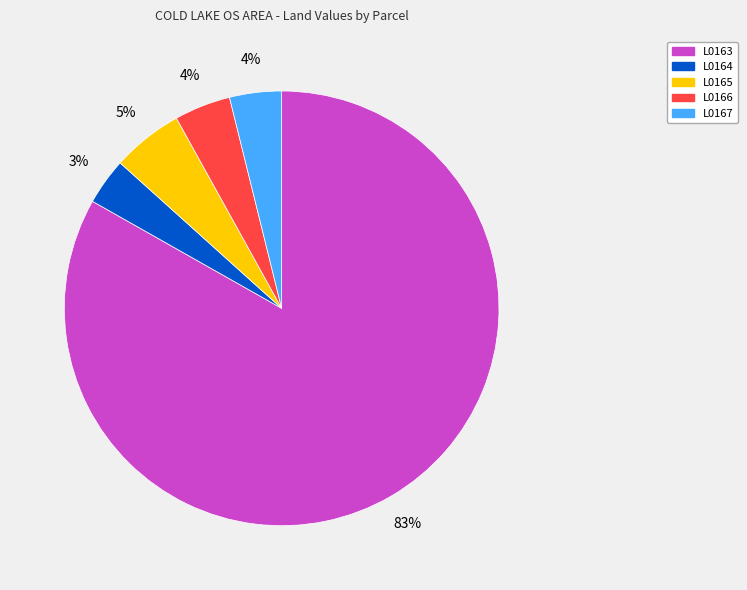

Which category has the biggest portion of the pie?

L0163